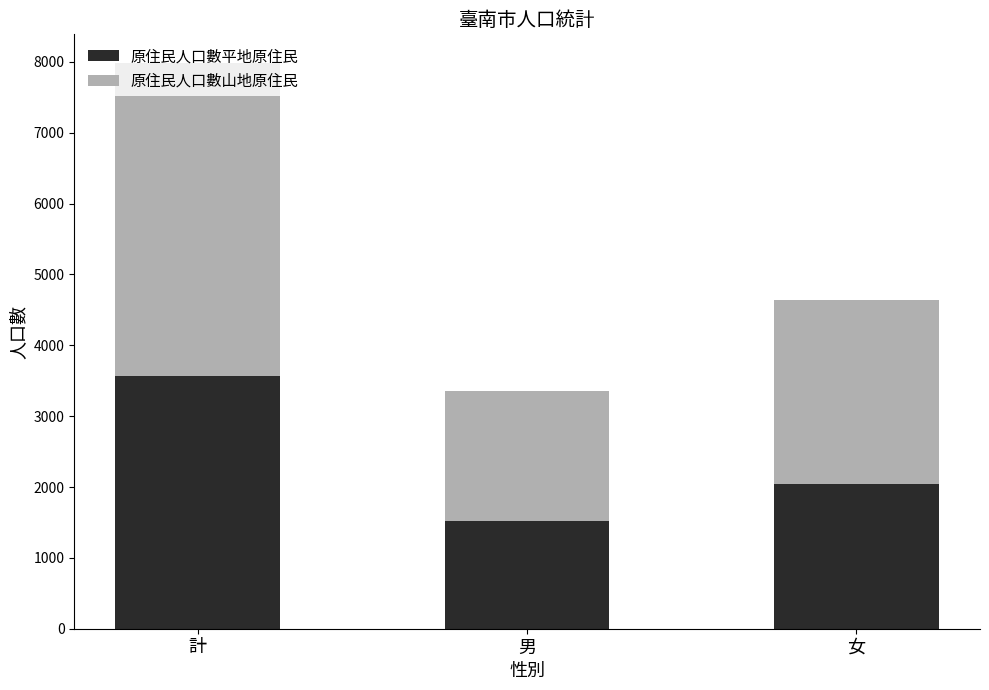

At which category is the sum across all series the highest?

計